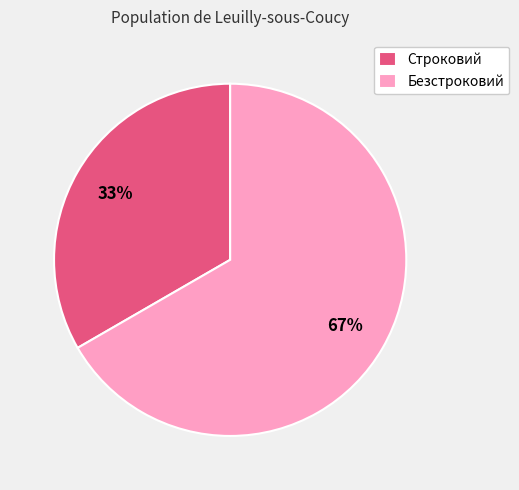

How many segments does this pie chart have?

2